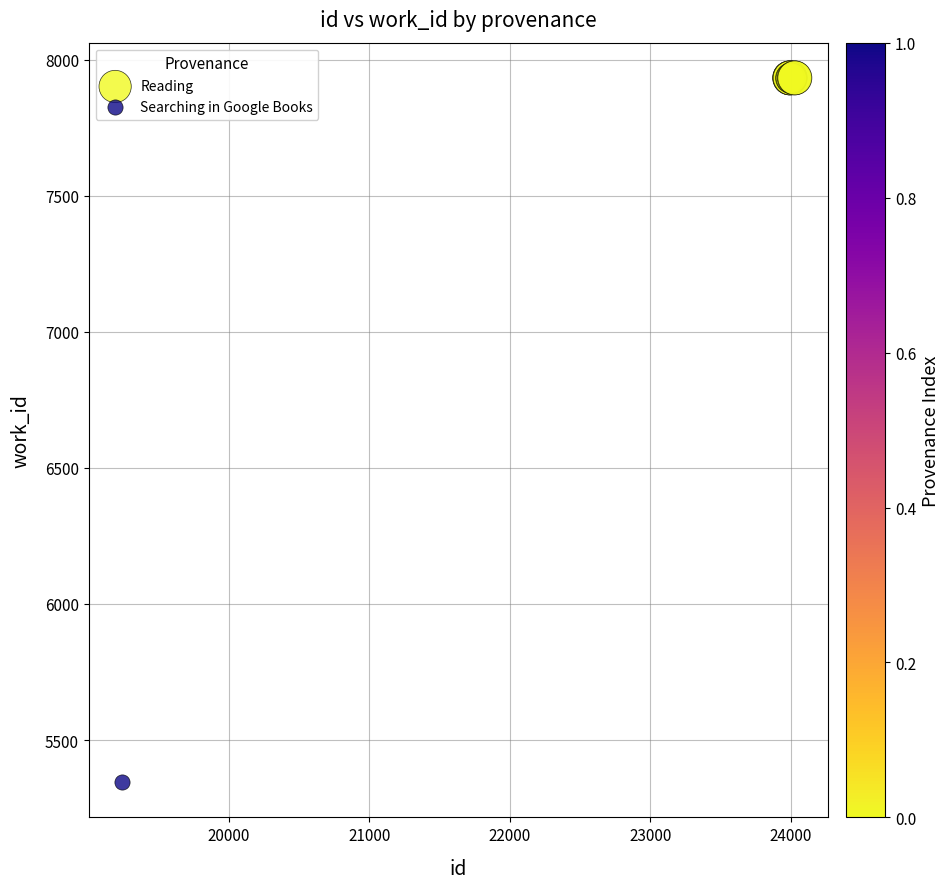

What are all the series names shown in the legend?

Reading, Searching in Google Books